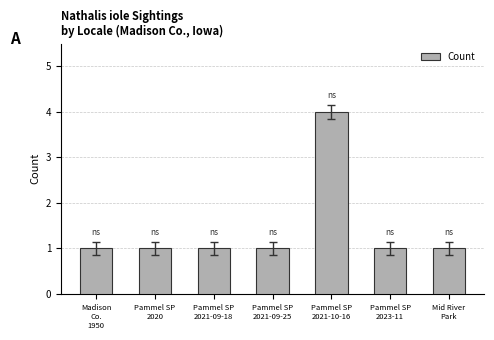

What is the difference between the maximum and minimum values?

3